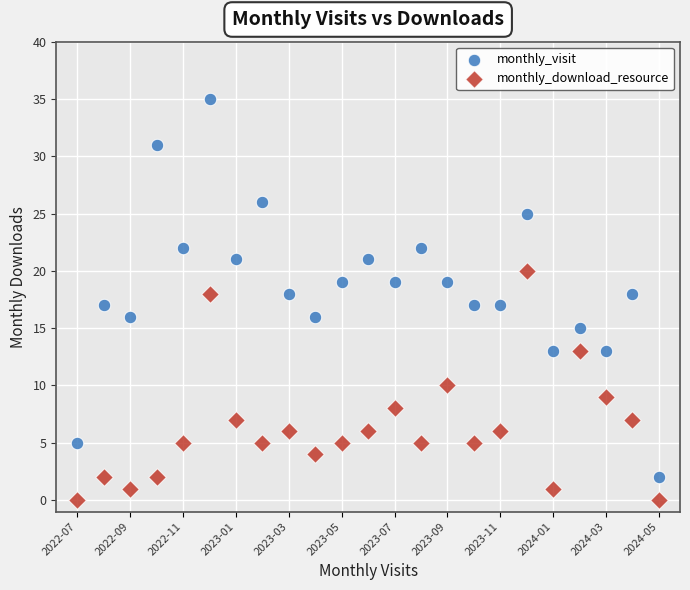

Which series reaches the minimum Y coordinate?

monthly_download_resource